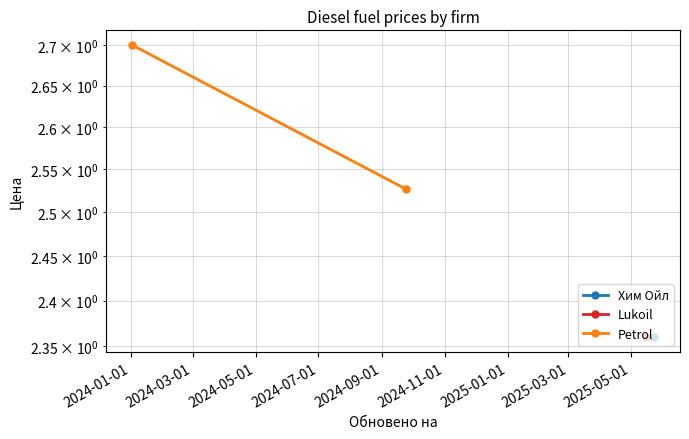

Which label corresponds to the largest value in the chart?

2024-01-01